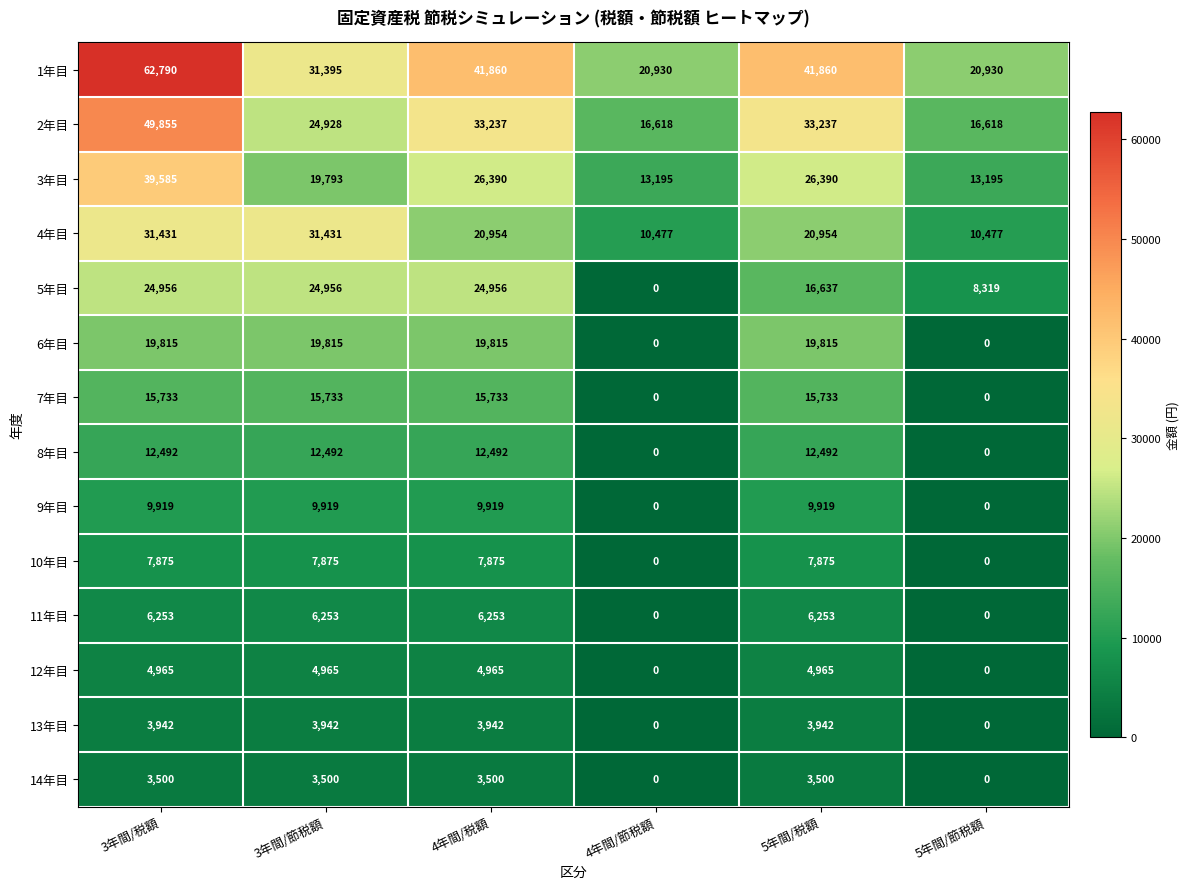

Is it true that 8年目 equals 0 at 4年間/節税額?

True